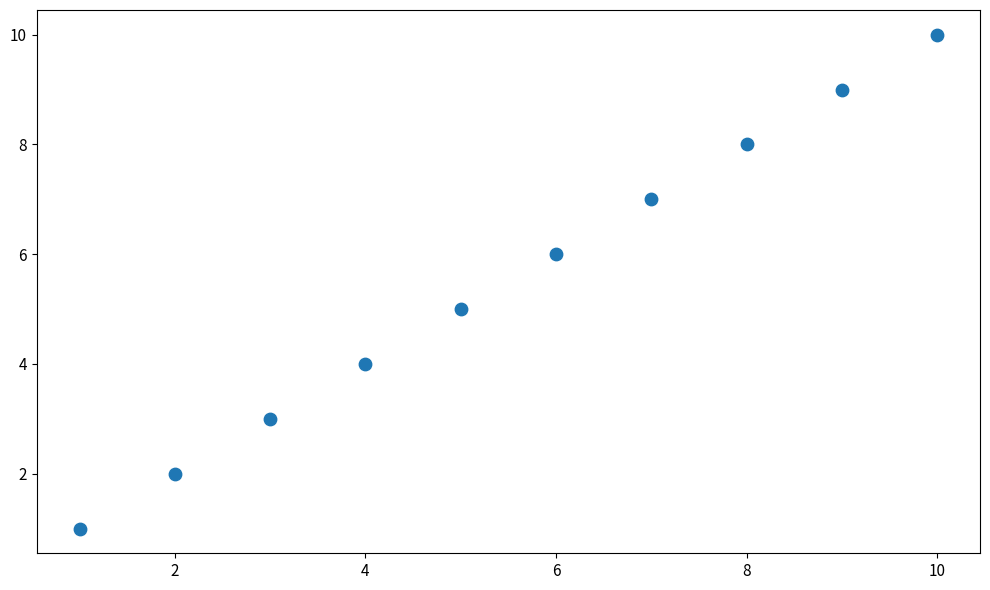

What is the range of Y values (max minus min)?

9